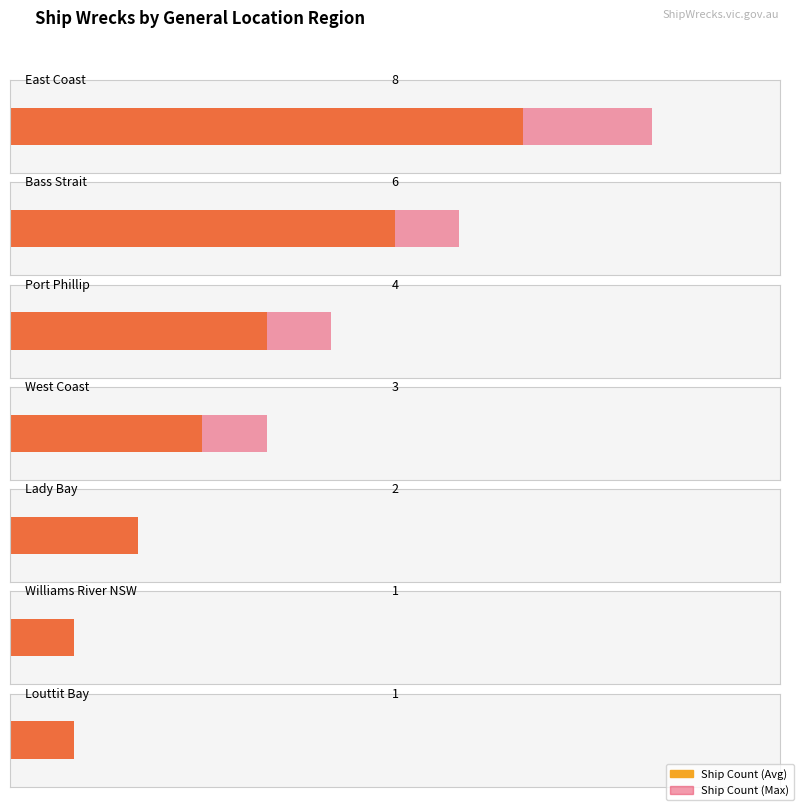

How many values are below 3?

3